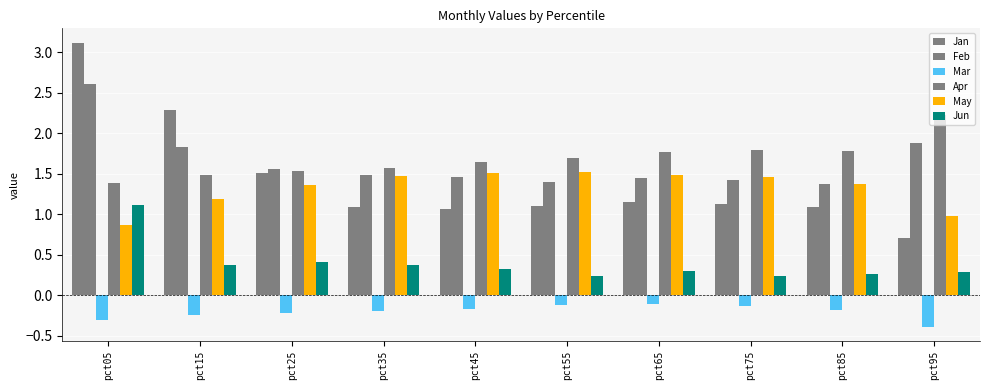

What is the difference between the second highest and minimum values in the May series?

0.6